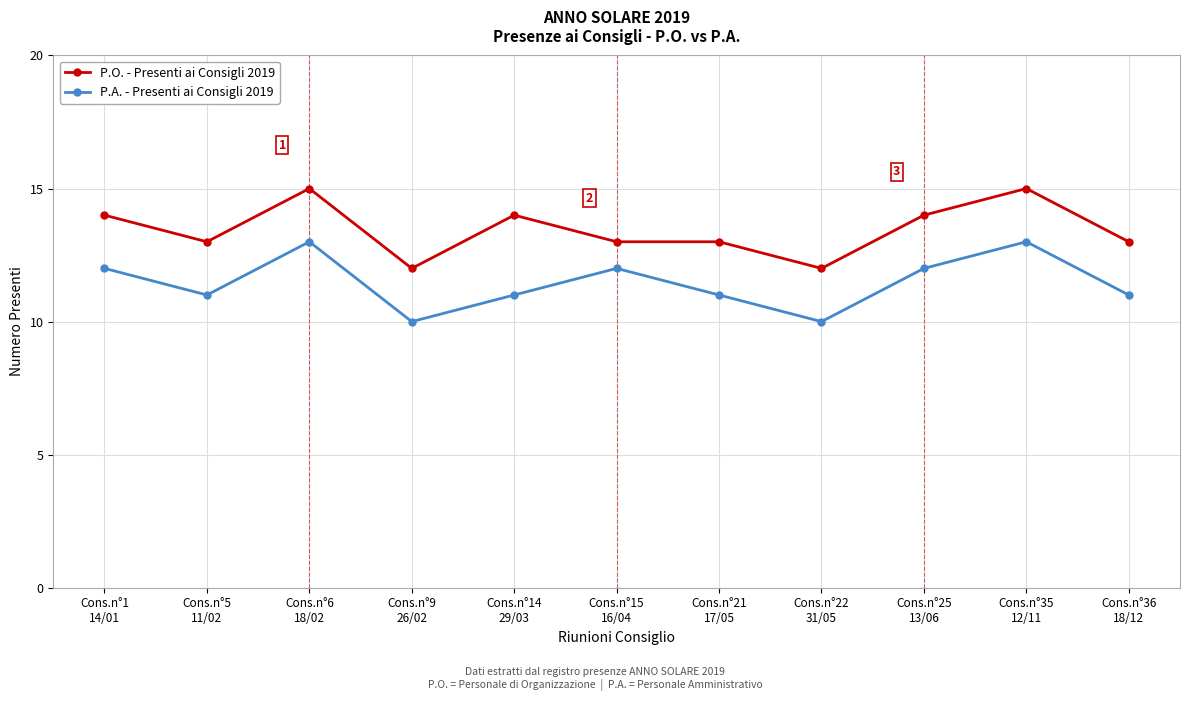

At which category does P.O. - Presenti ai Consigli 2019 reach its first local valley?

Cons.n°5
11/02